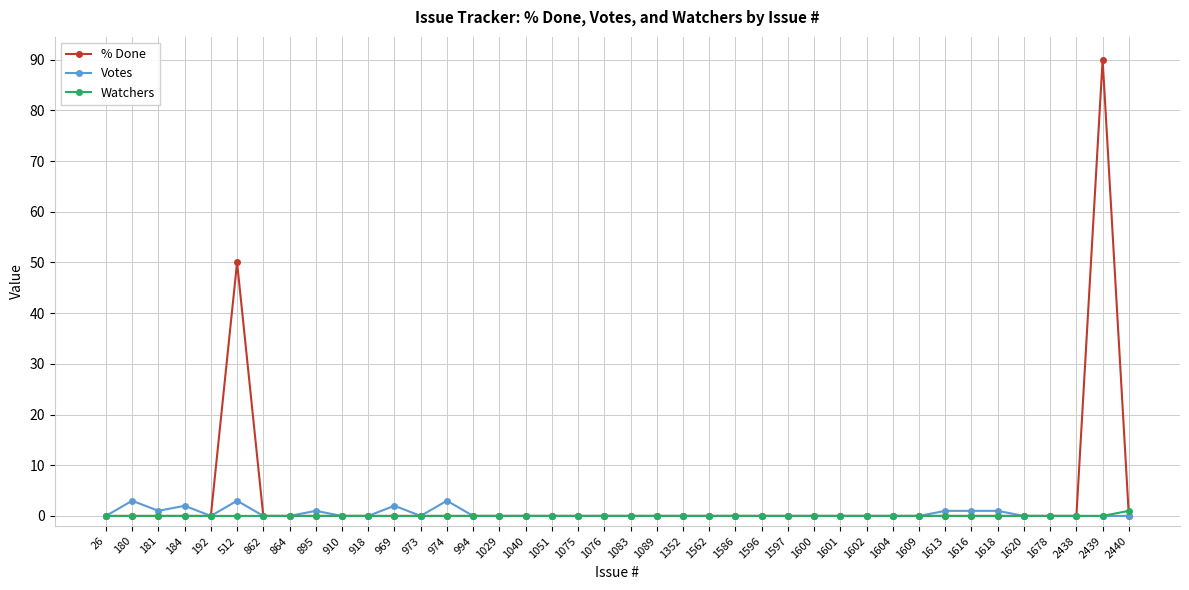

What are all the series names shown in the legend?

% Done, Votes, Watchers